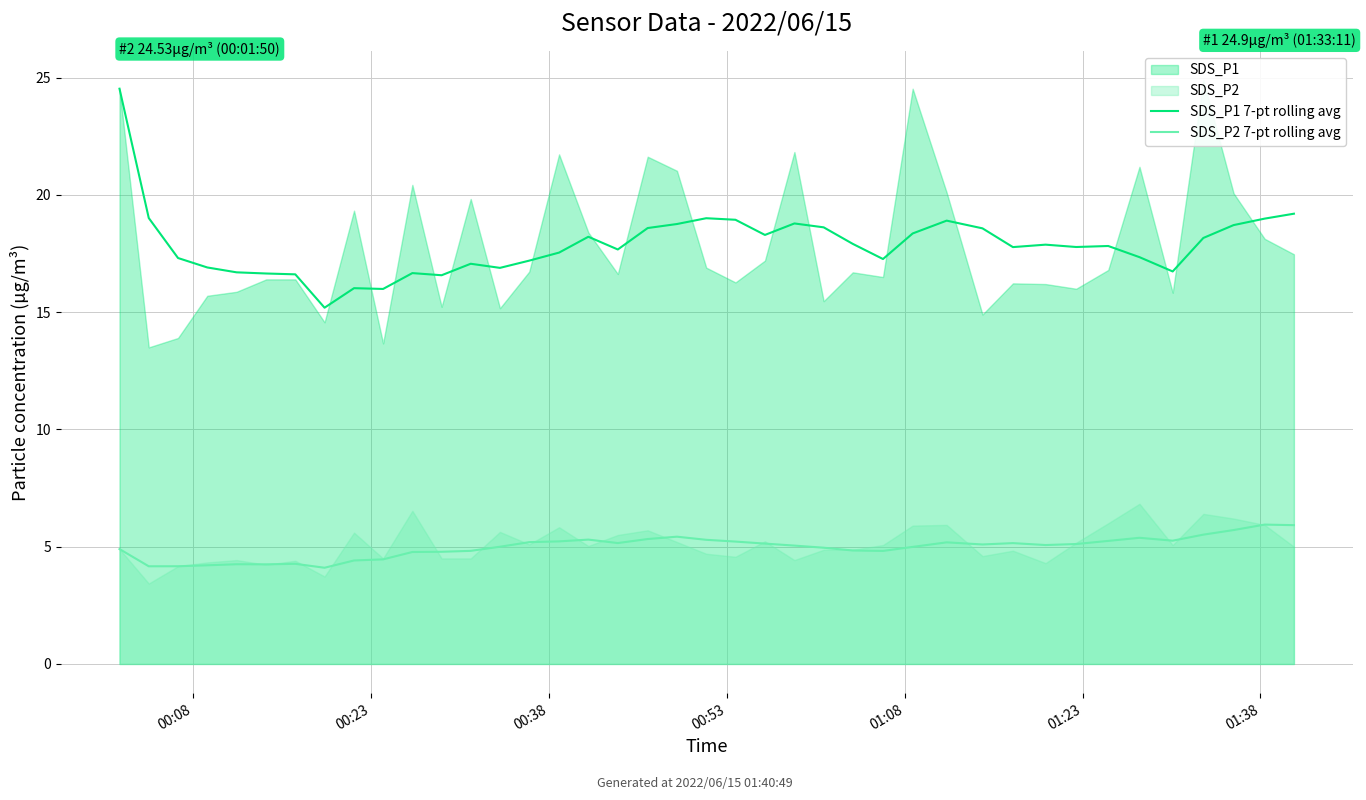

True or false: SDS_P1 7-pt rolling avg and SDS_P2 7-pt rolling avg cross at least once.

False